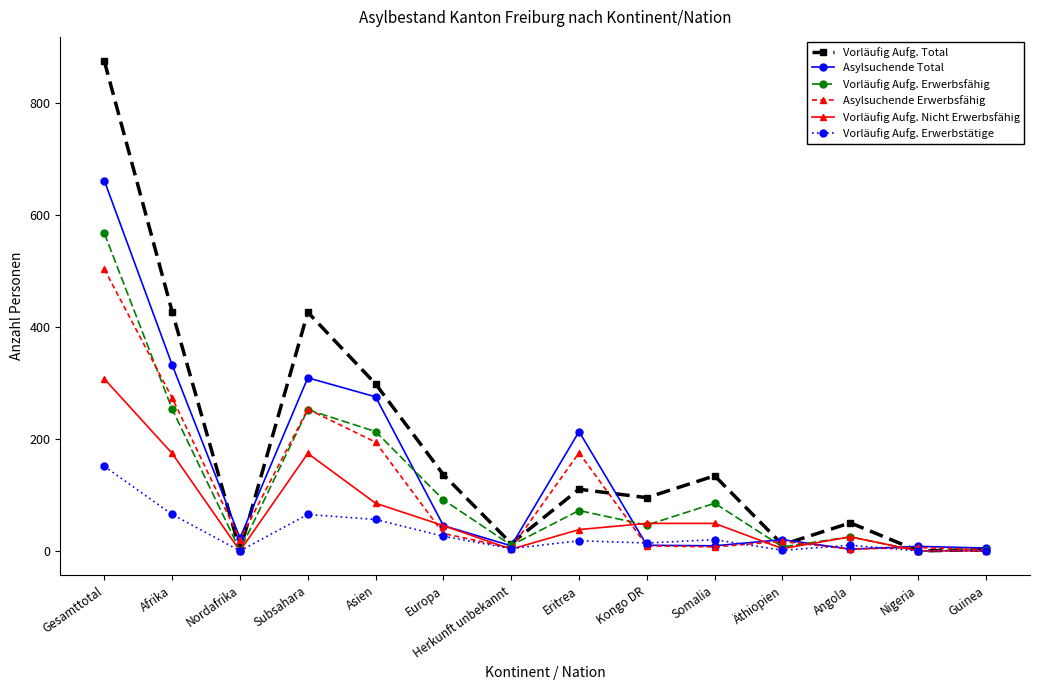

How many distinct data groups are displayed?

6